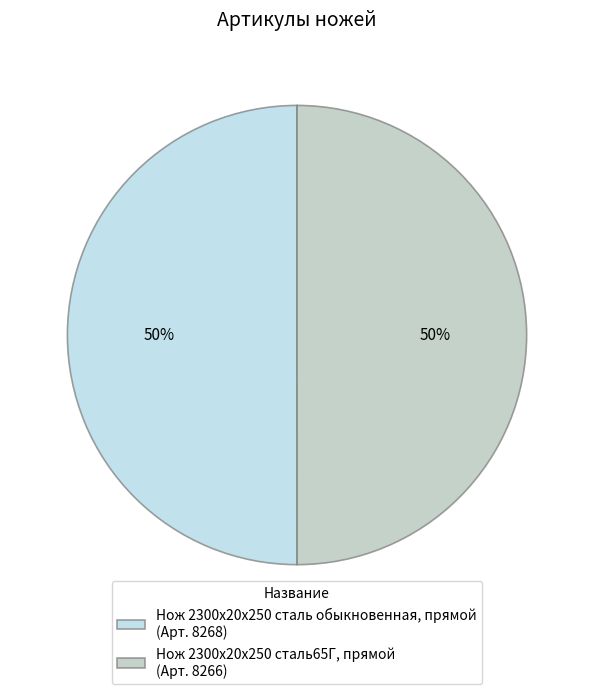

To the nearest percent, what portion does Нож 2300х20х250 сталь65Г, прямой represent?

50%